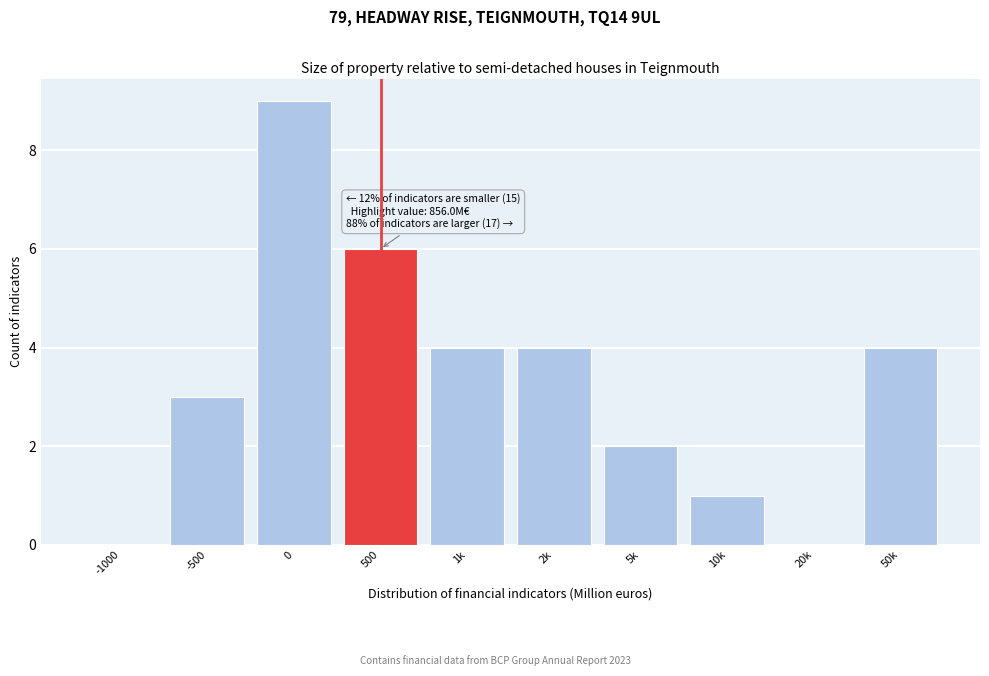

Reading left to right, extract all data points from this chart.

-1000=0	-500=3	0=9	500=6	1k=4	2k=4	5k=2	10k=1	20k=0	50k=4